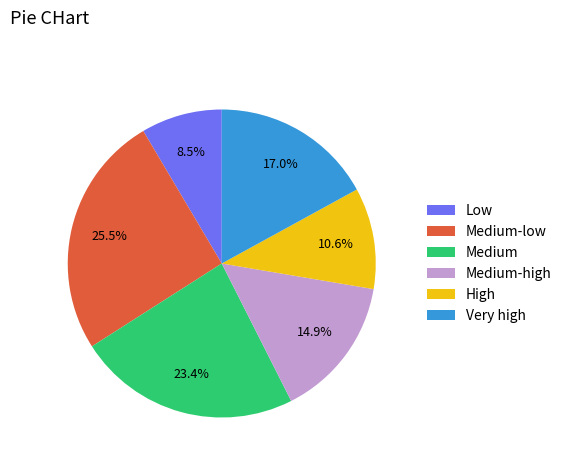

To the nearest percent, what is the combined percentage of Medium-high and Medium-low?

40%